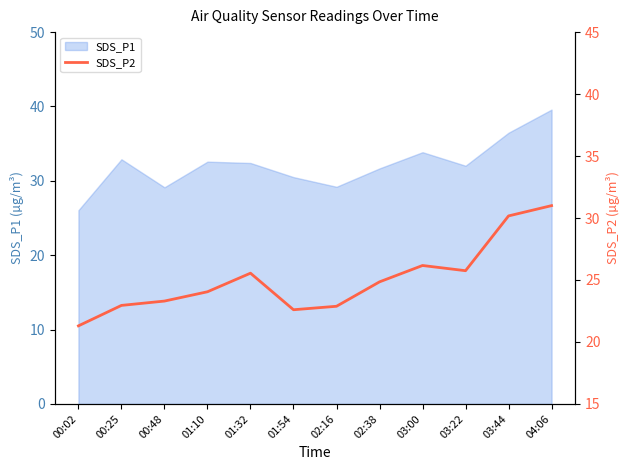

Which category has the lowest value across all series?

00:02